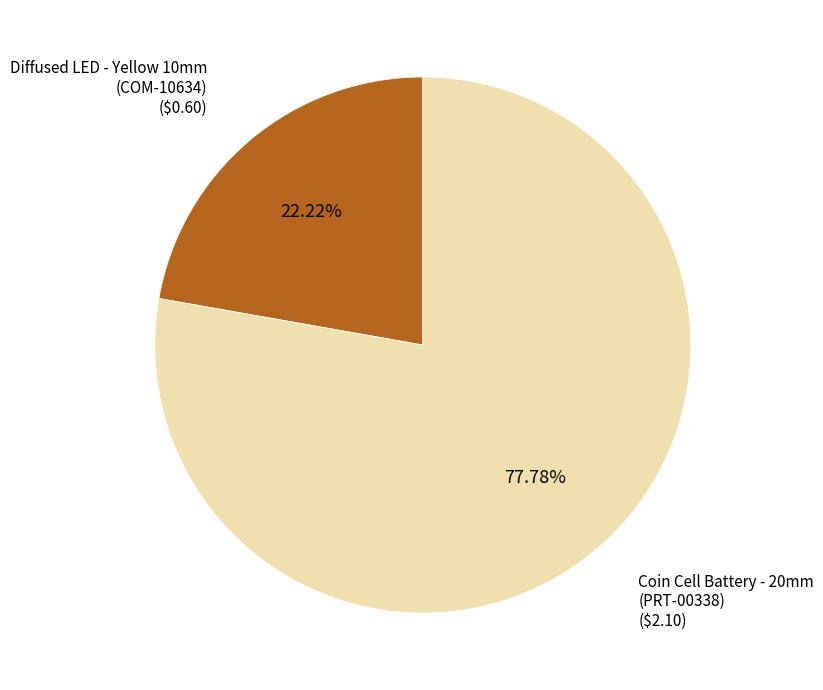

Which category has the biggest portion of the pie?

PRT-00338